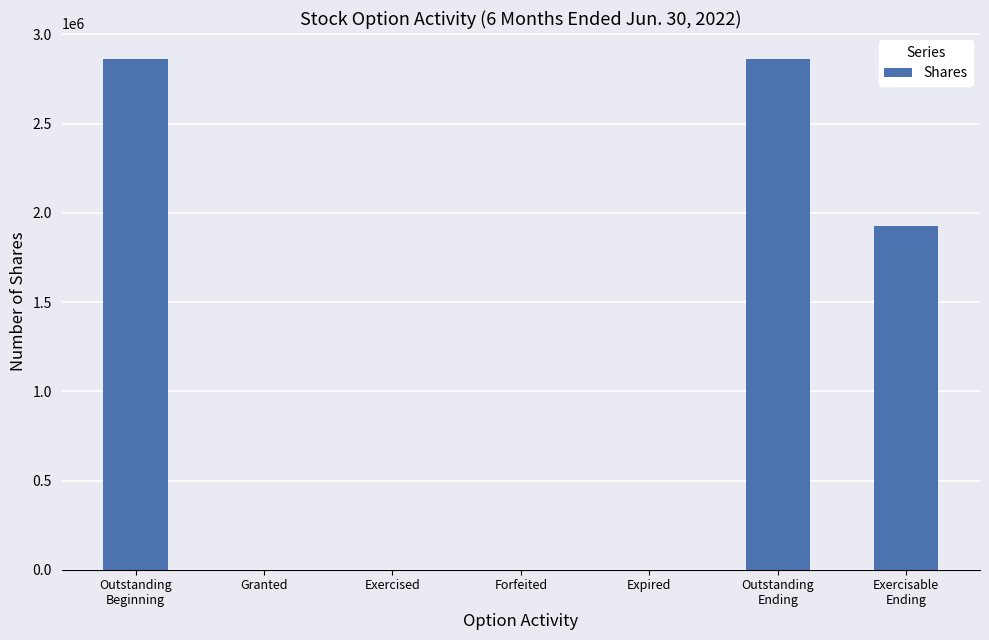

What is the sum of all values?

7654333